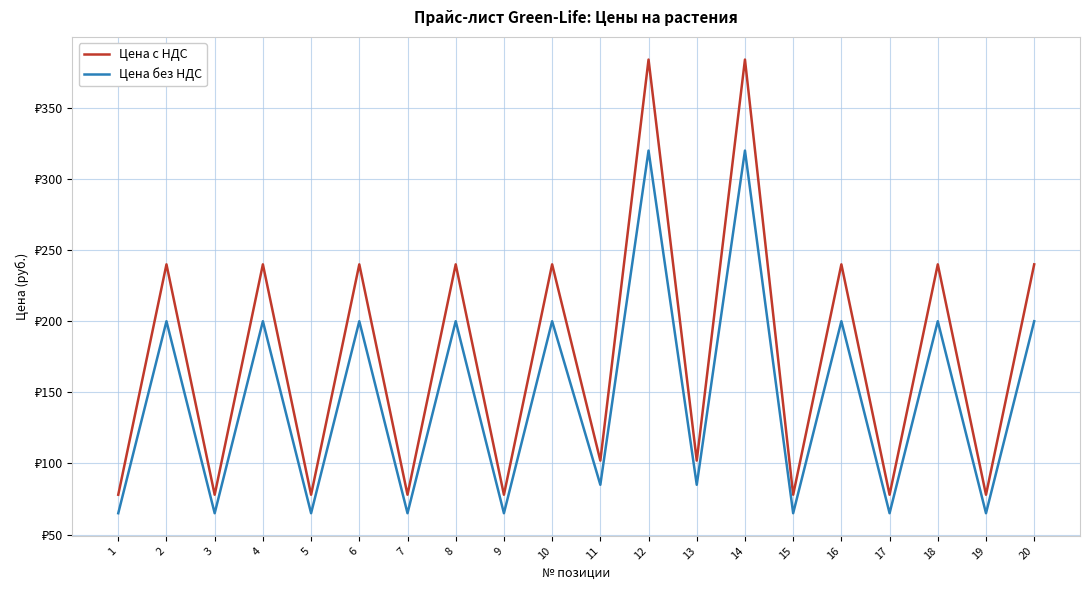

Does the chart have visible grid lines?

Yes